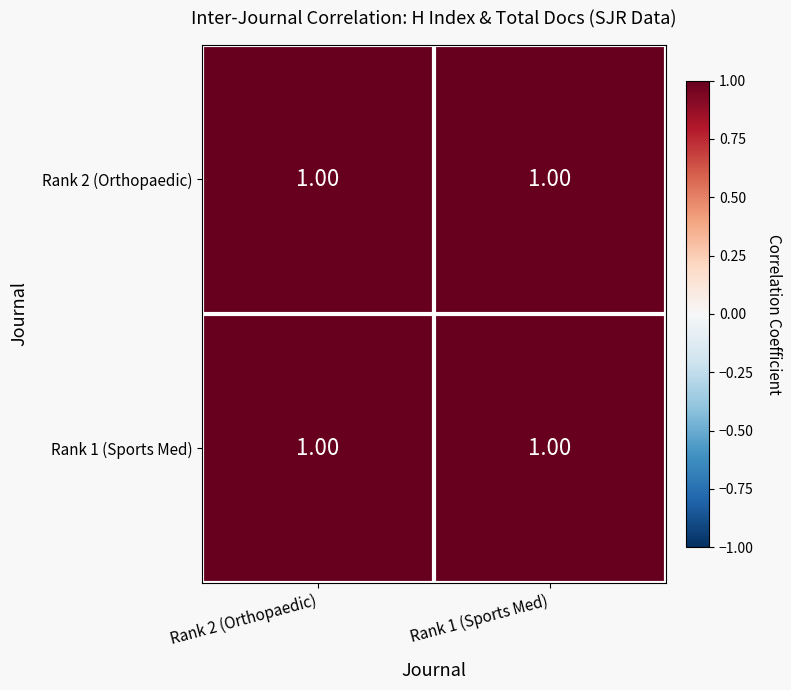

At which category does the chart reach its minimum across all series?

Rank 2 (Orthopaedic)